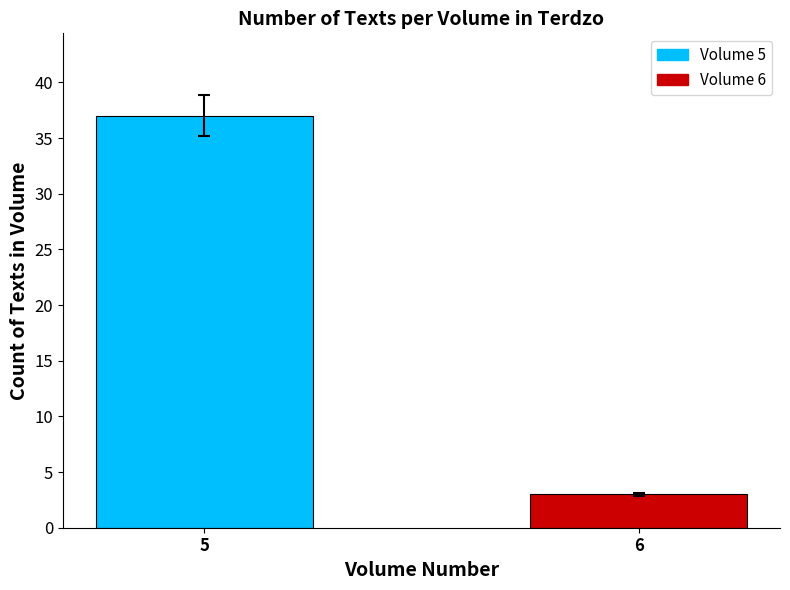

What is the smallest value displayed?

3